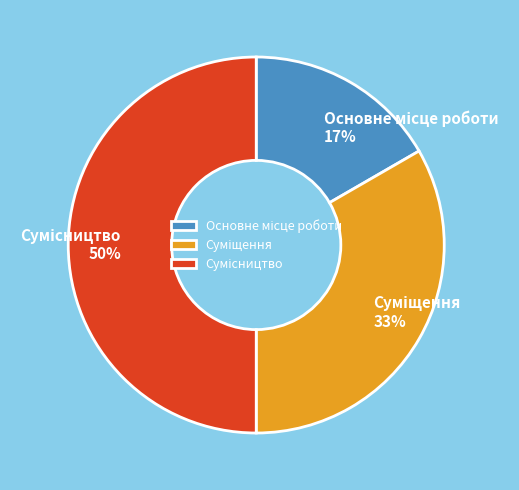

To the nearest percent, what is the difference between the largest and smallest slice percentages?

33%